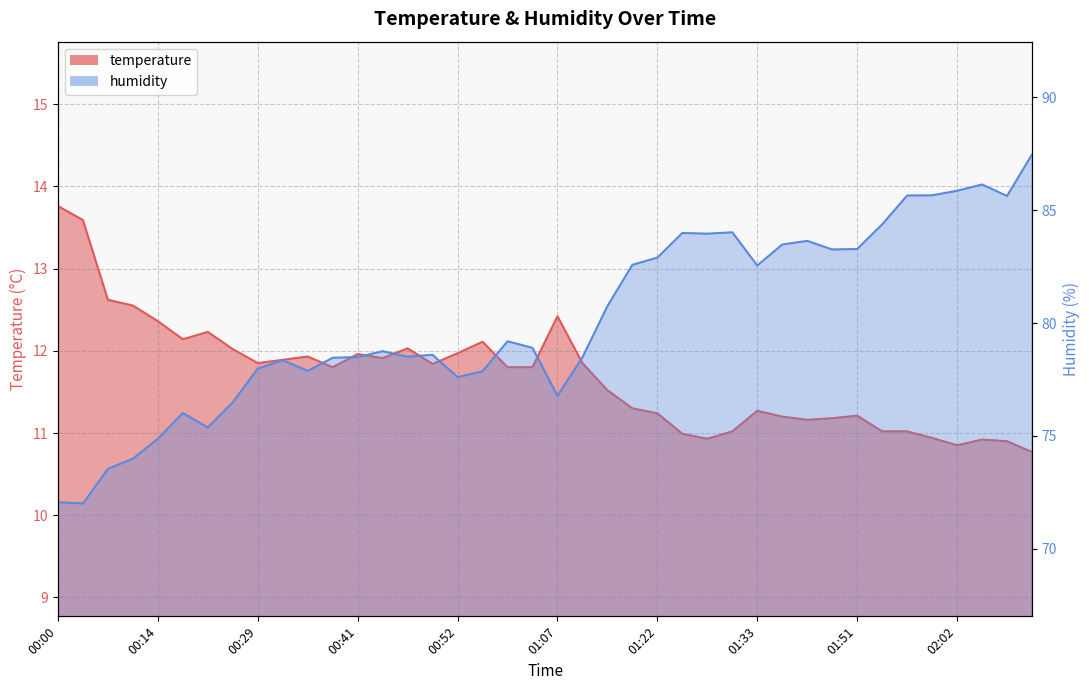

The humidity series shows 135.8 at 01:42. True or false?

False